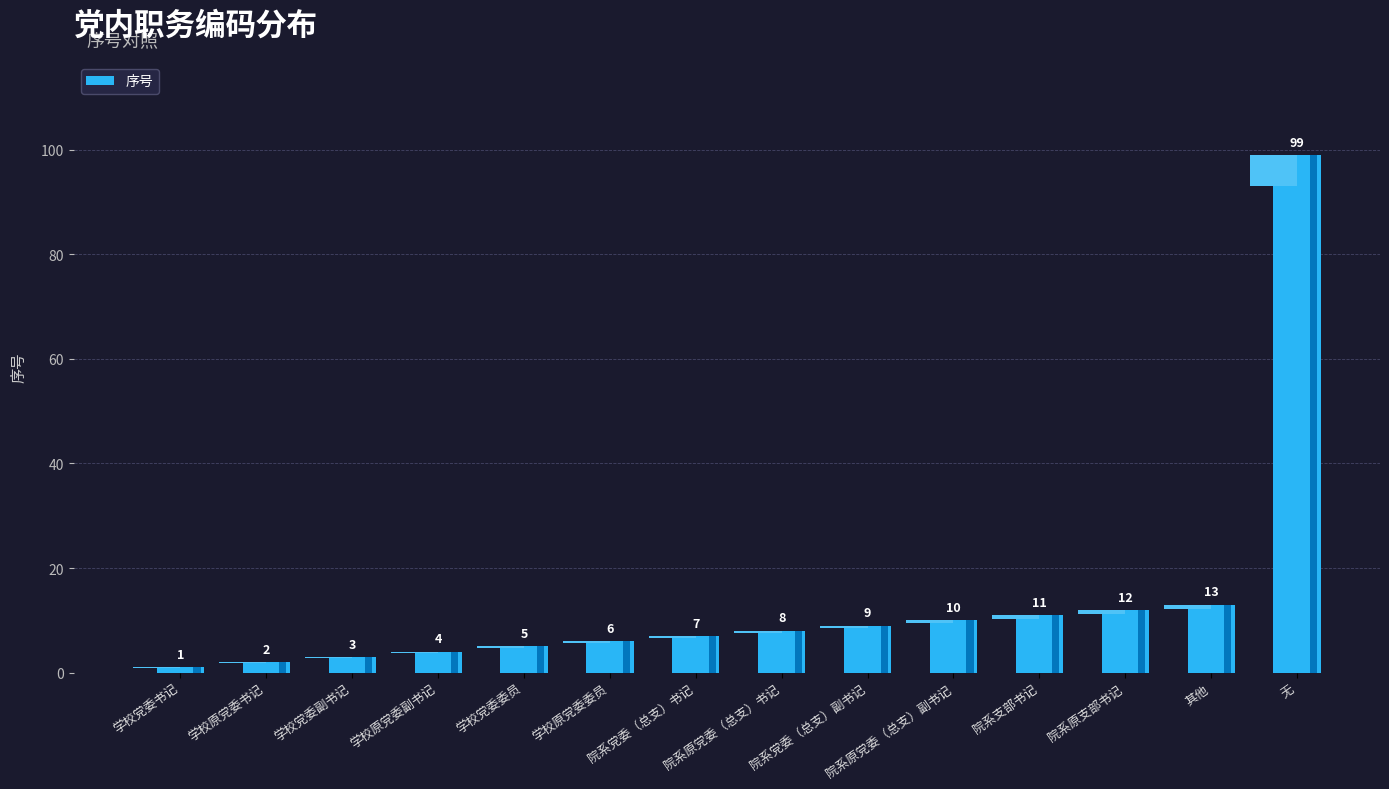

True or false: the data shows 5 at 学校党委委员.

True